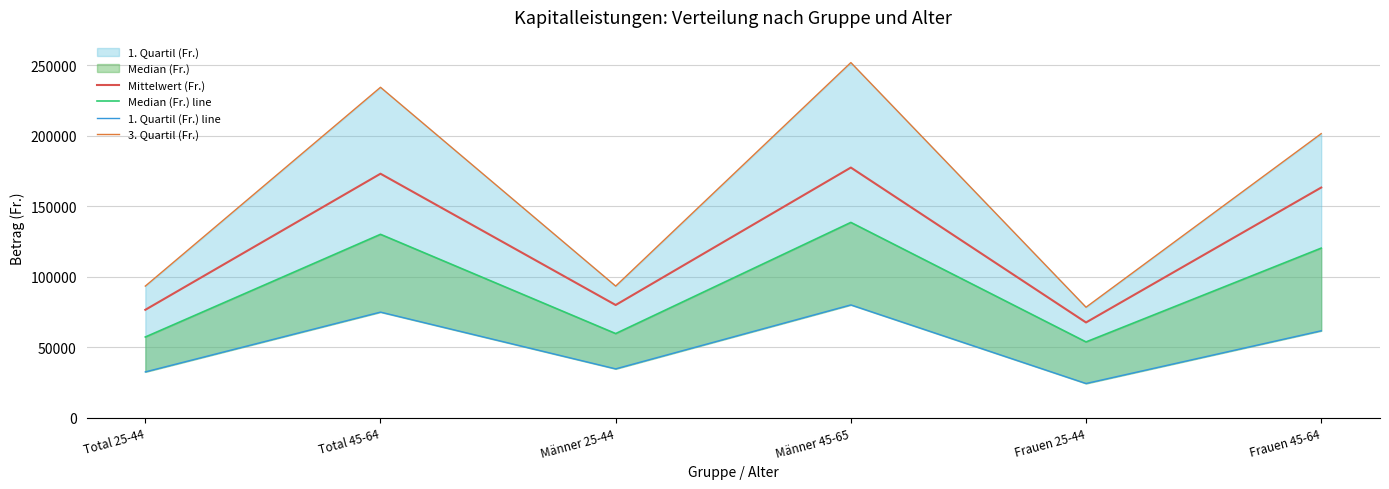

At which label is Median (Fr.) line closest to 96086?

Frauen 45-64